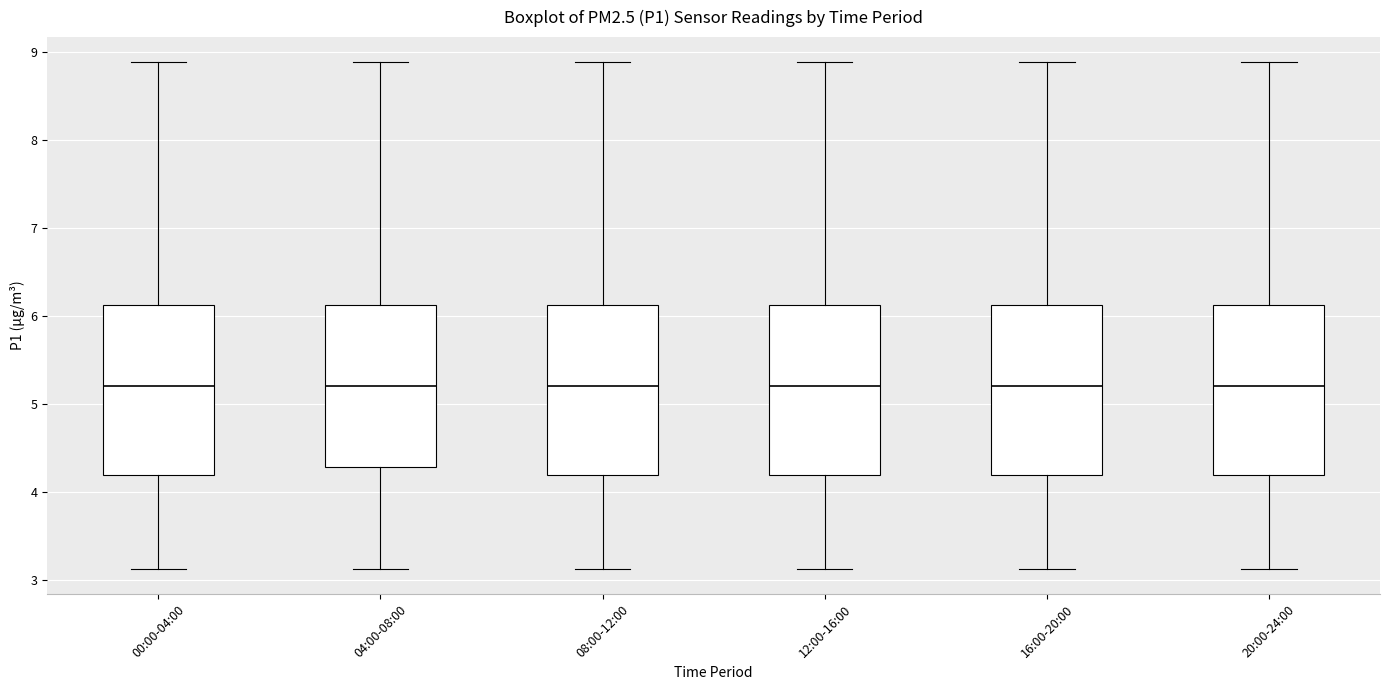

Reading left to right, read every box against the y-axis: the position of its median line, the range the box covers, and the ends of its whiskers. The values are not printed on the chart, so give them approximately, as read against the axis.

00:00-04:00: median 5.2, box 4.2 to 6.1, whiskers 3.1 to 8.9
04:00-08:00: median 5.2, box 4.3 to 6.1, whiskers 3.1 to 8.9
08:00-12:00: median 5.2, box 4.2 to 6.1, whiskers 3.1 to 8.9
12:00-16:00: median 5.2, box 4.2 to 6.1, whiskers 3.1 to 8.9
16:00-20:00: median 5.2, box 4.2 to 6.1, whiskers 3.1 to 8.9
20:00-24:00: median 5.2, box 4.2 to 6.1, whiskers 3.1 to 8.9